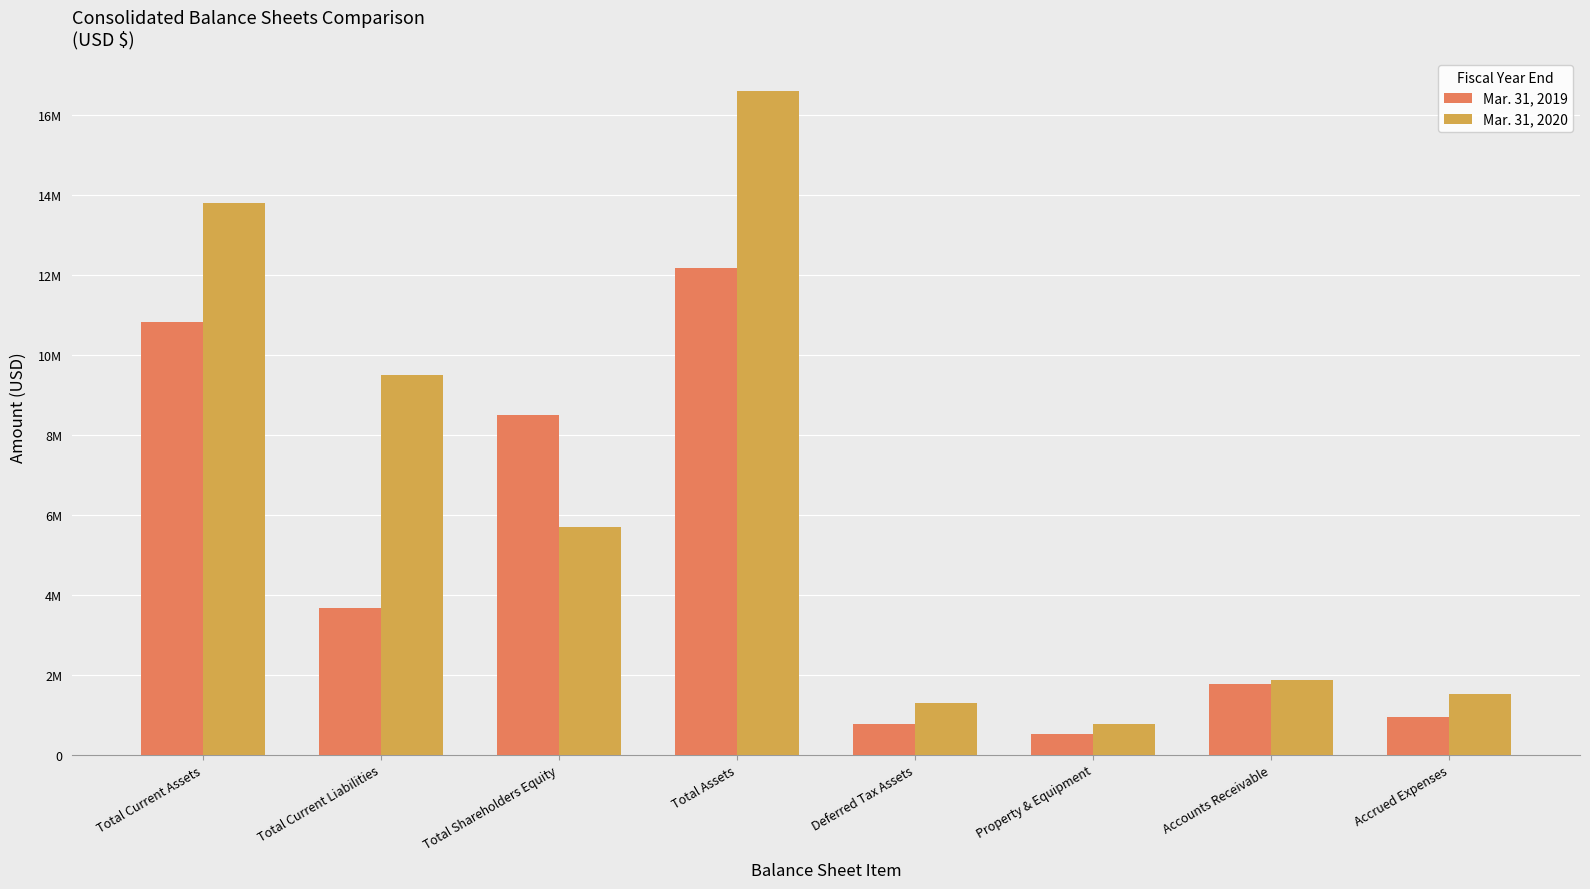

Are the bars grouped side by side (vs. stacked)?

Yes